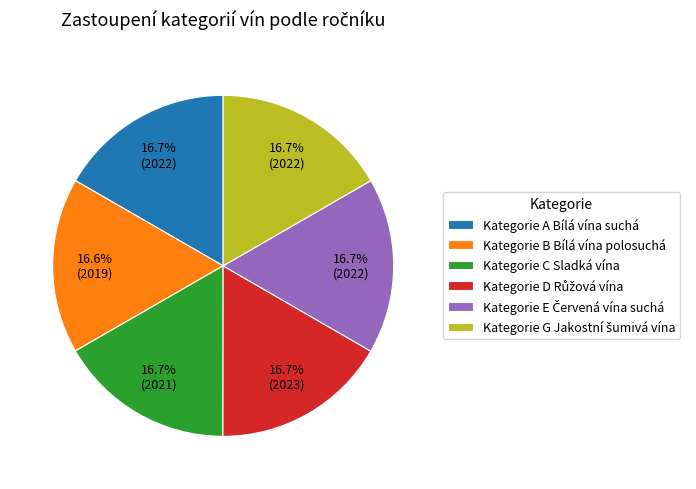

Does Kategorie C Sladká vína represent more than half of the total?

No